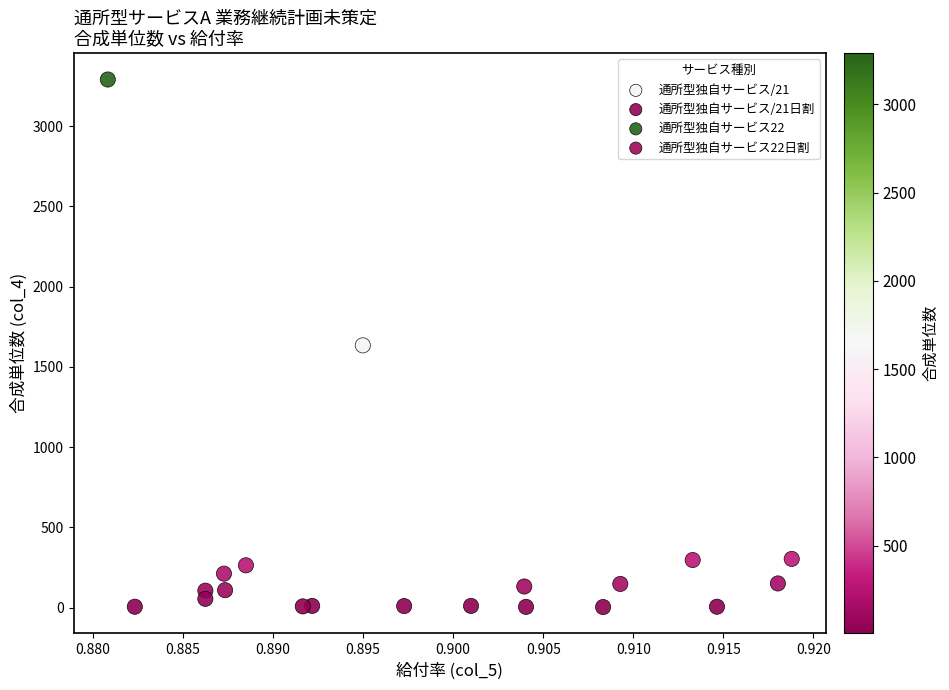

Which series has the widest spread of Y values?

通所型独自サービス22